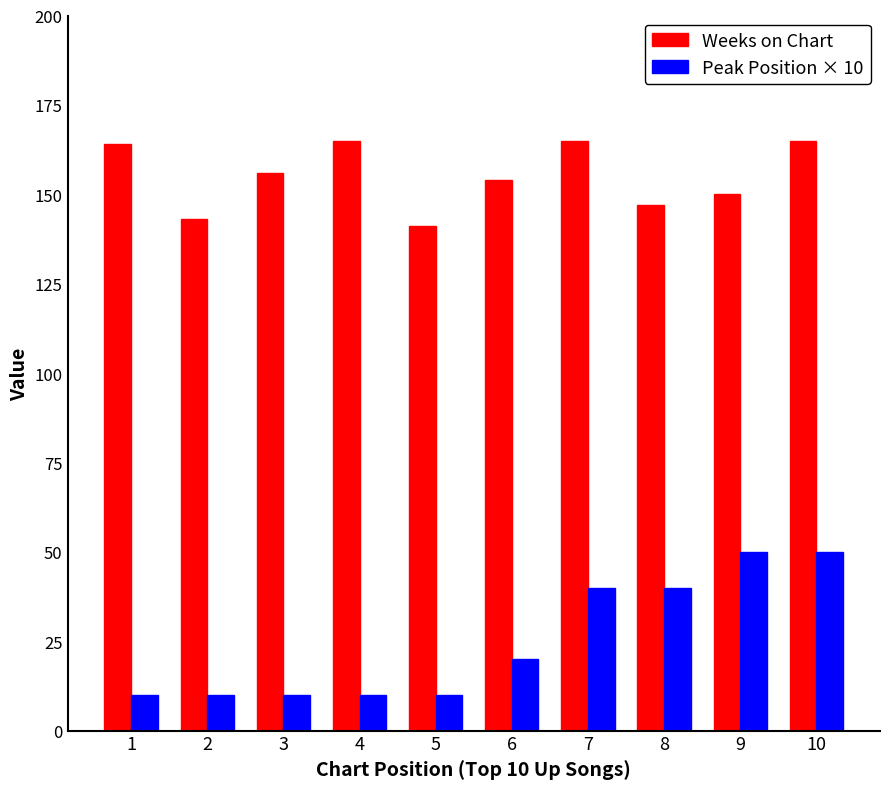

What is the maximum value for Peak Position × 10?

50